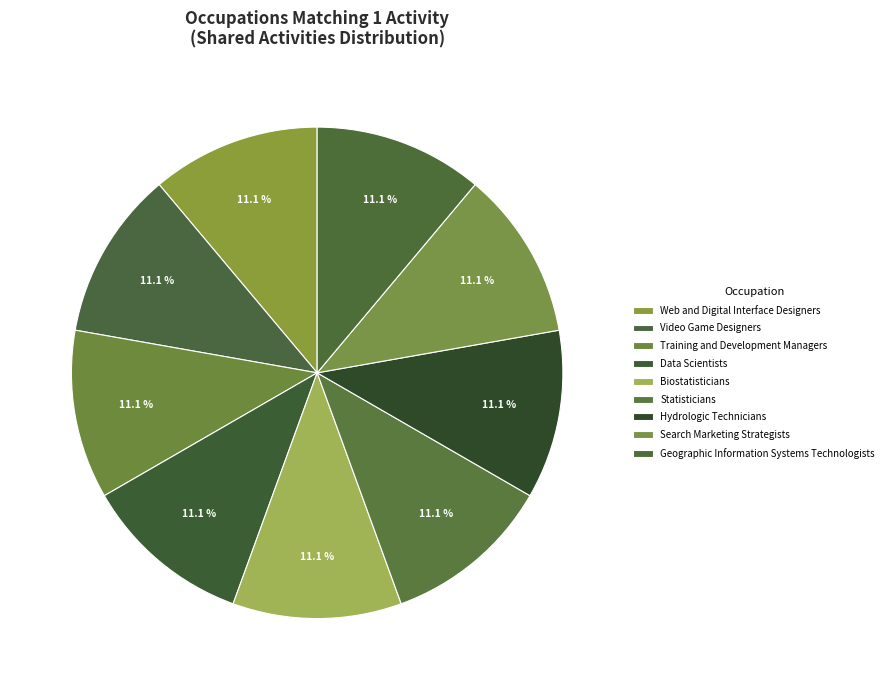

Rank the categories by value from highest to lowest.

Web and Digital Interface Designers, Video Game Designers, Training and Development Managers, Data Scientists, Biostatisticians, Statisticians, Hydrologic Technicians, Search Marketing Strategists, Geographic Information Systems Technologists